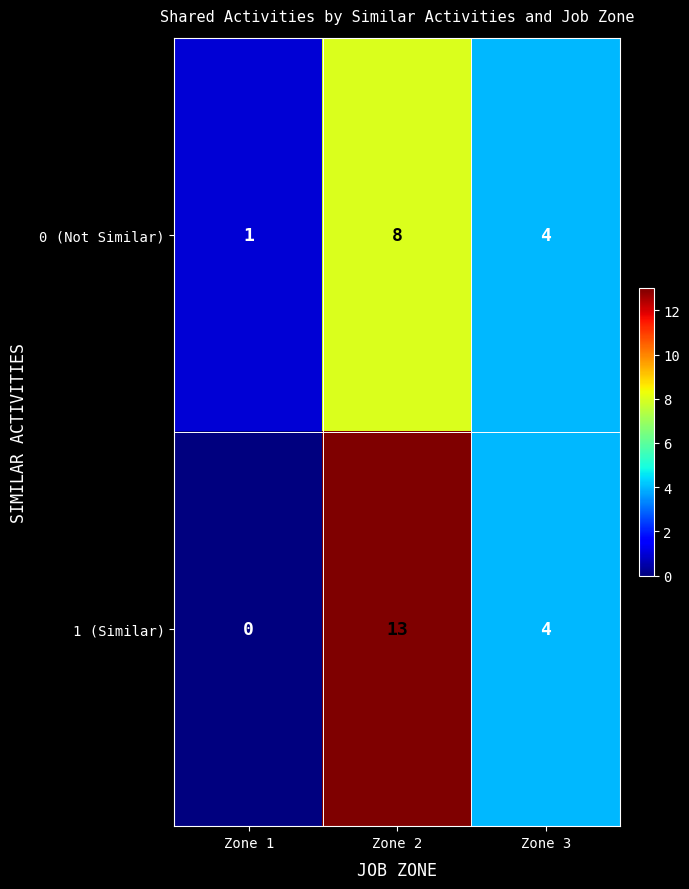

What is the difference between the maximum and second lowest values in the 1 (Similar) series?

9